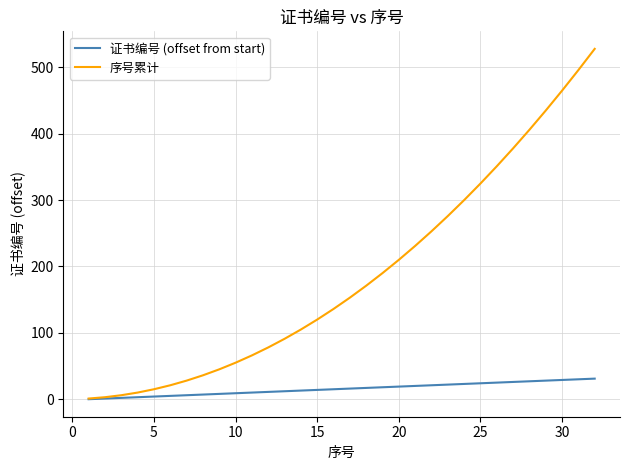

What is the maximum value for 序号累计?

528